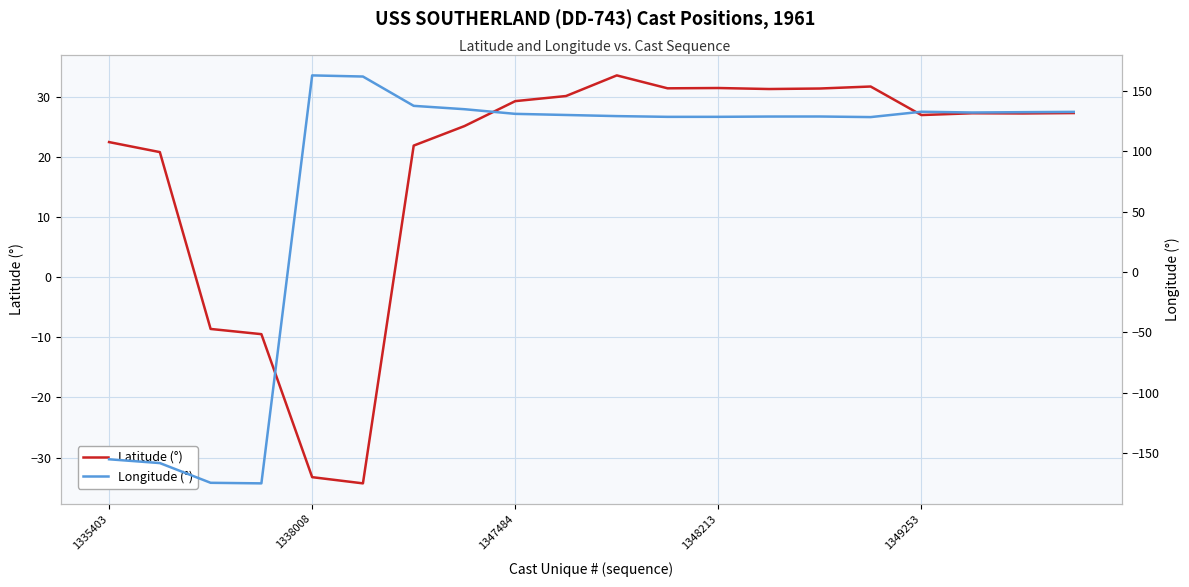

True or false: Latitude (°) has a value of 13.5 at 1335403.

False